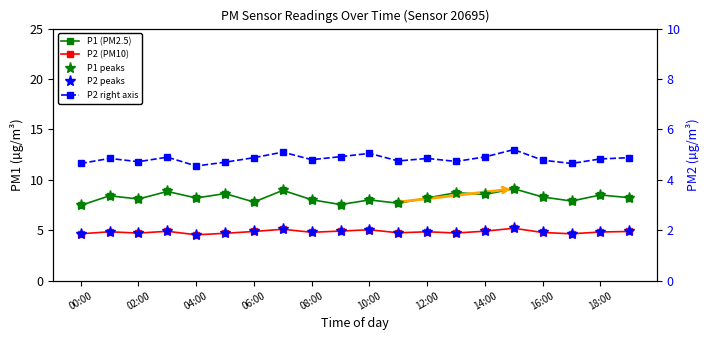

How many values in the P1 peaks series exceed 8?

15